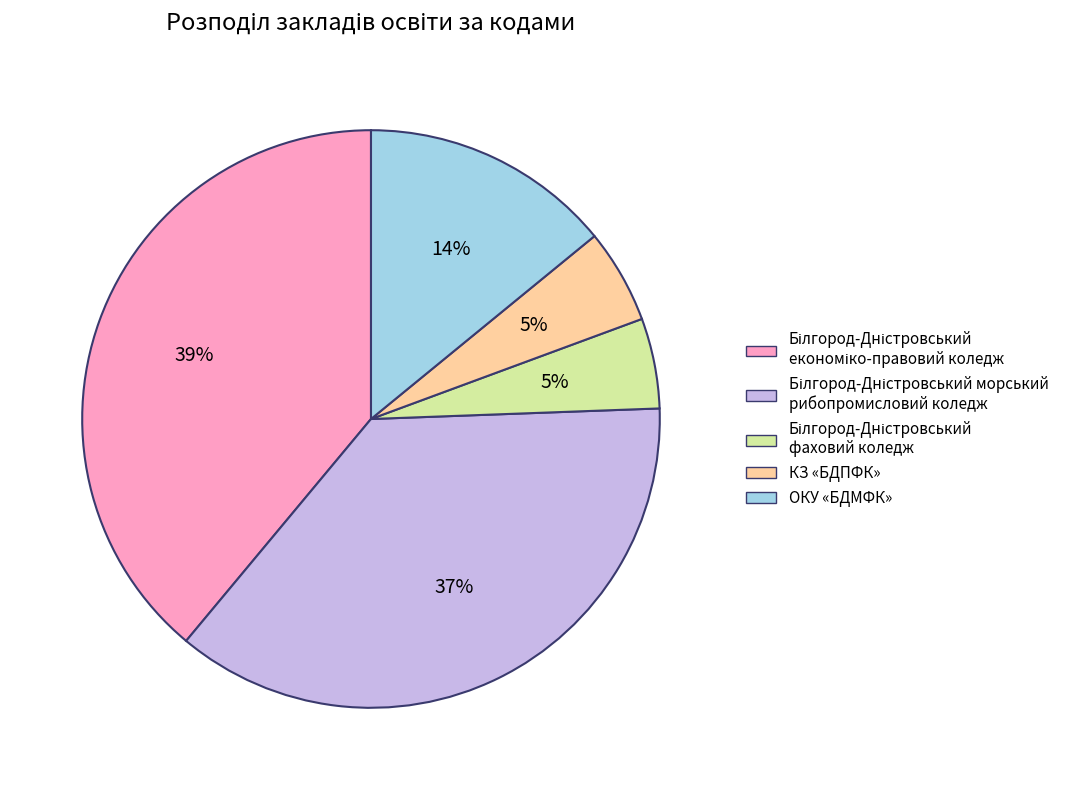

Is the sum of КЗ «БДПФК» and ОКУ «БДМФК» greater than half?

No